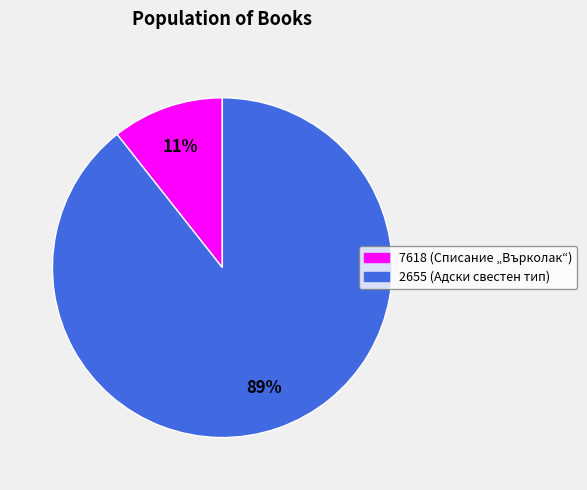

How many segments does this pie chart have?

2